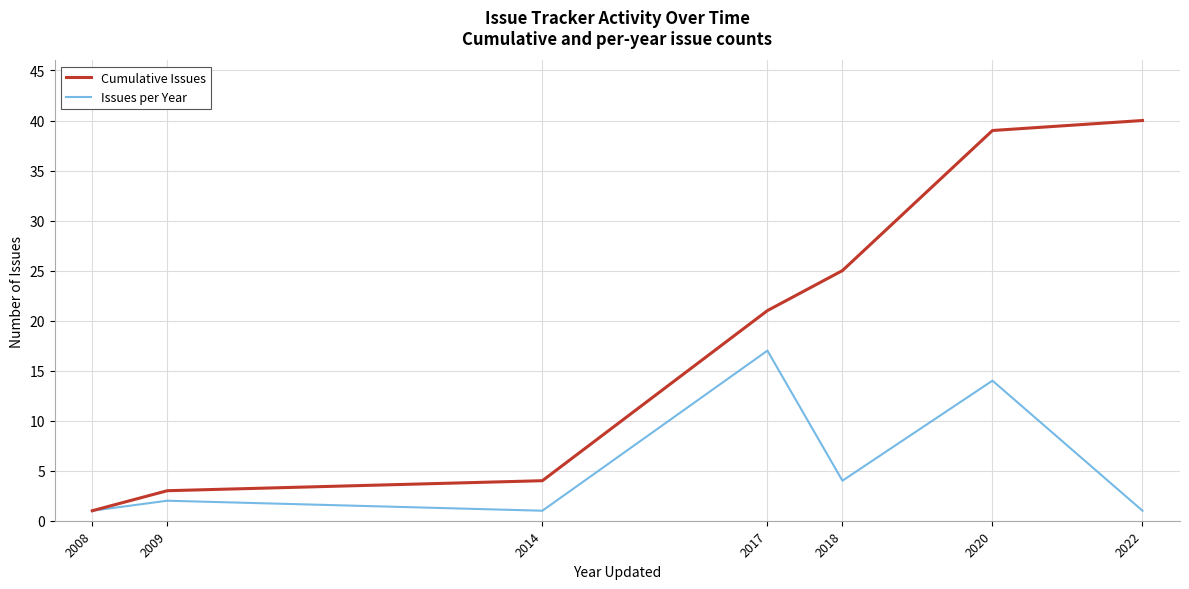

At how many categories does at least one series exceed 22?

3